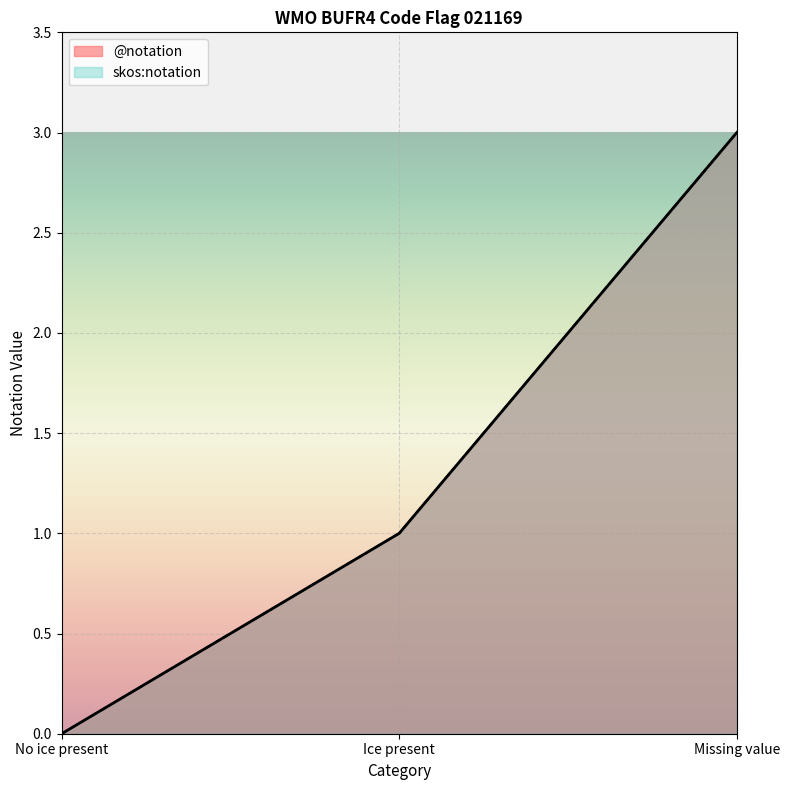

At how many categories does at least one series exceed 1?

1